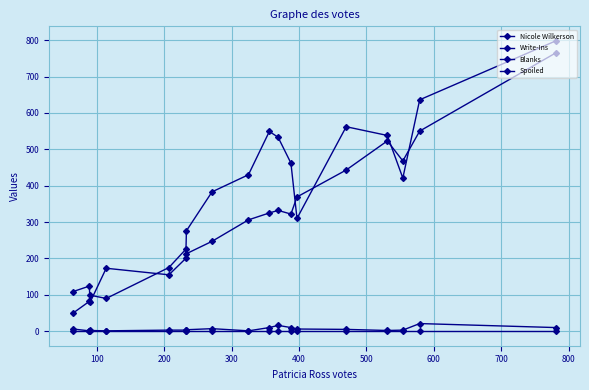

Count the number of data series in this chart.

4